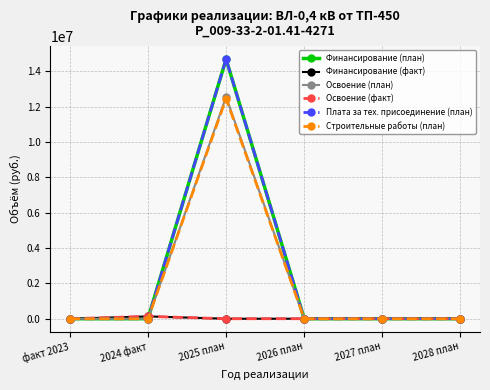

Does the chart have visible grid lines?

Yes